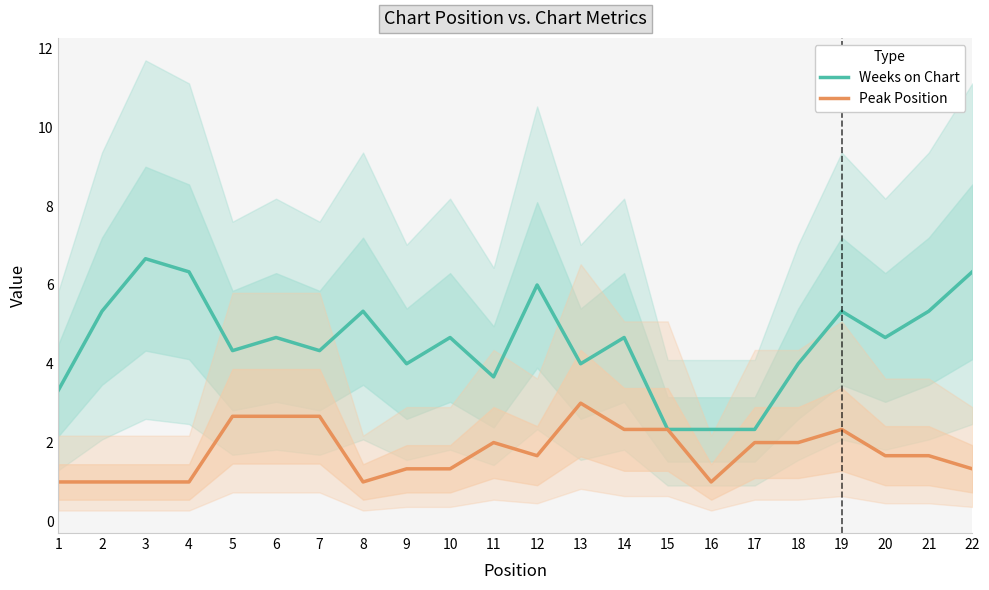

Does the chart display data point markers on the line(s)?

No